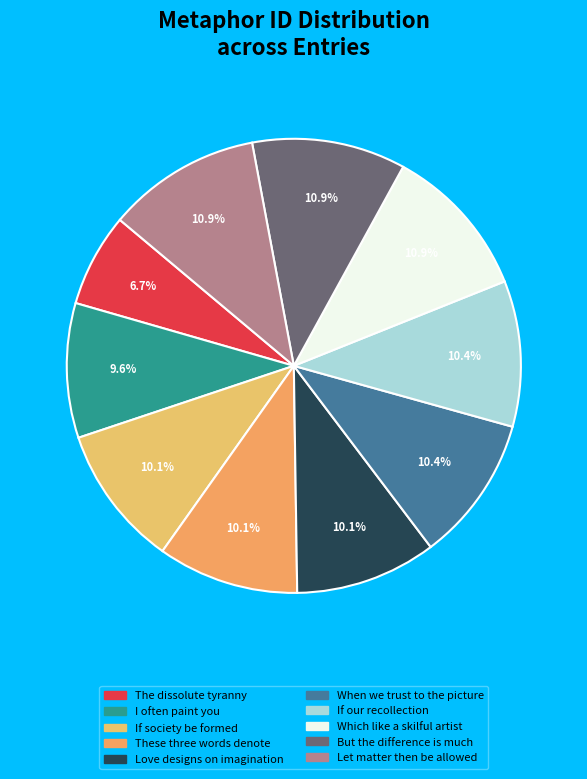

Approximately how many times larger is the value at These three words denote compared to If society be formed?

1.0